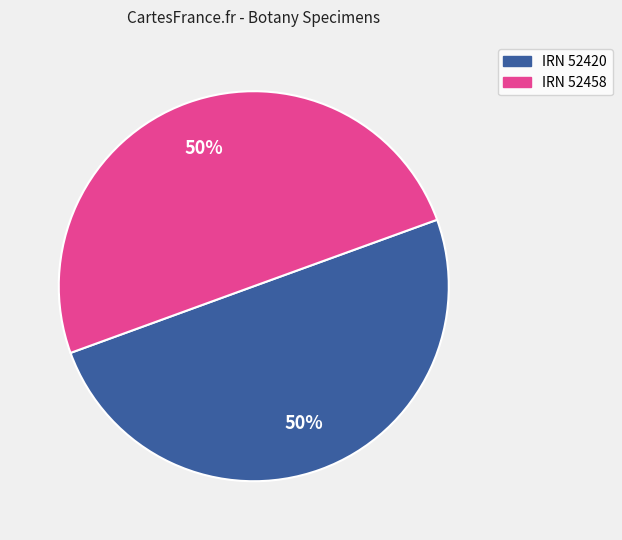

To the nearest percent, what is the average slice percentage?

50%